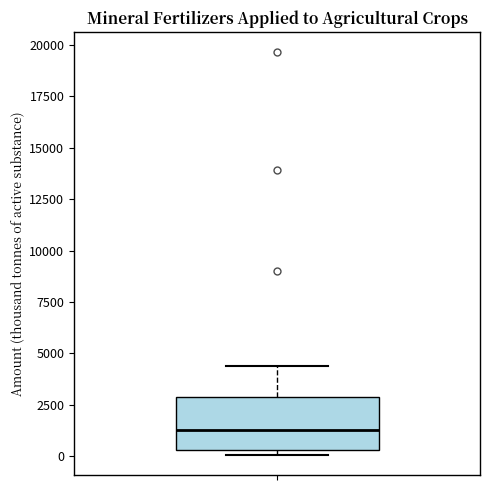

Transcribe this box plot: give where the median line is, the range the box spans, and where the two whiskers end, as read against the y-axis. The values are not printed on the chart, so give them approximately, as read against the axis.

median 1500, box 500 to 3000, whiskers 0 to 4500